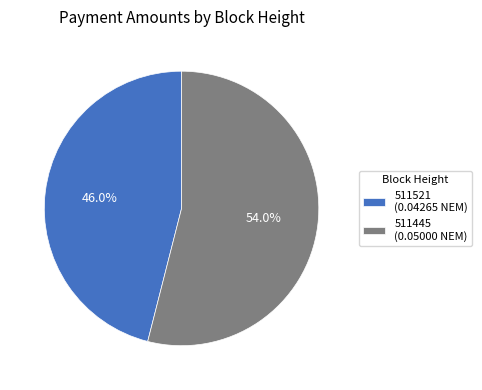

What percentage is the 511445 slice, to the nearest percent?

54%